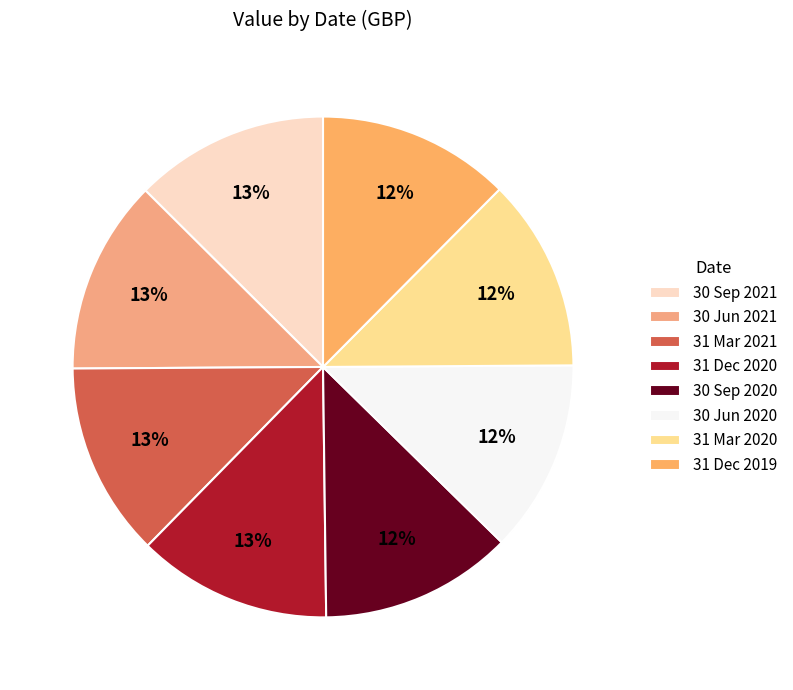

The 30 Jun 2020 slice represents 12% of the pie. True or false?

True